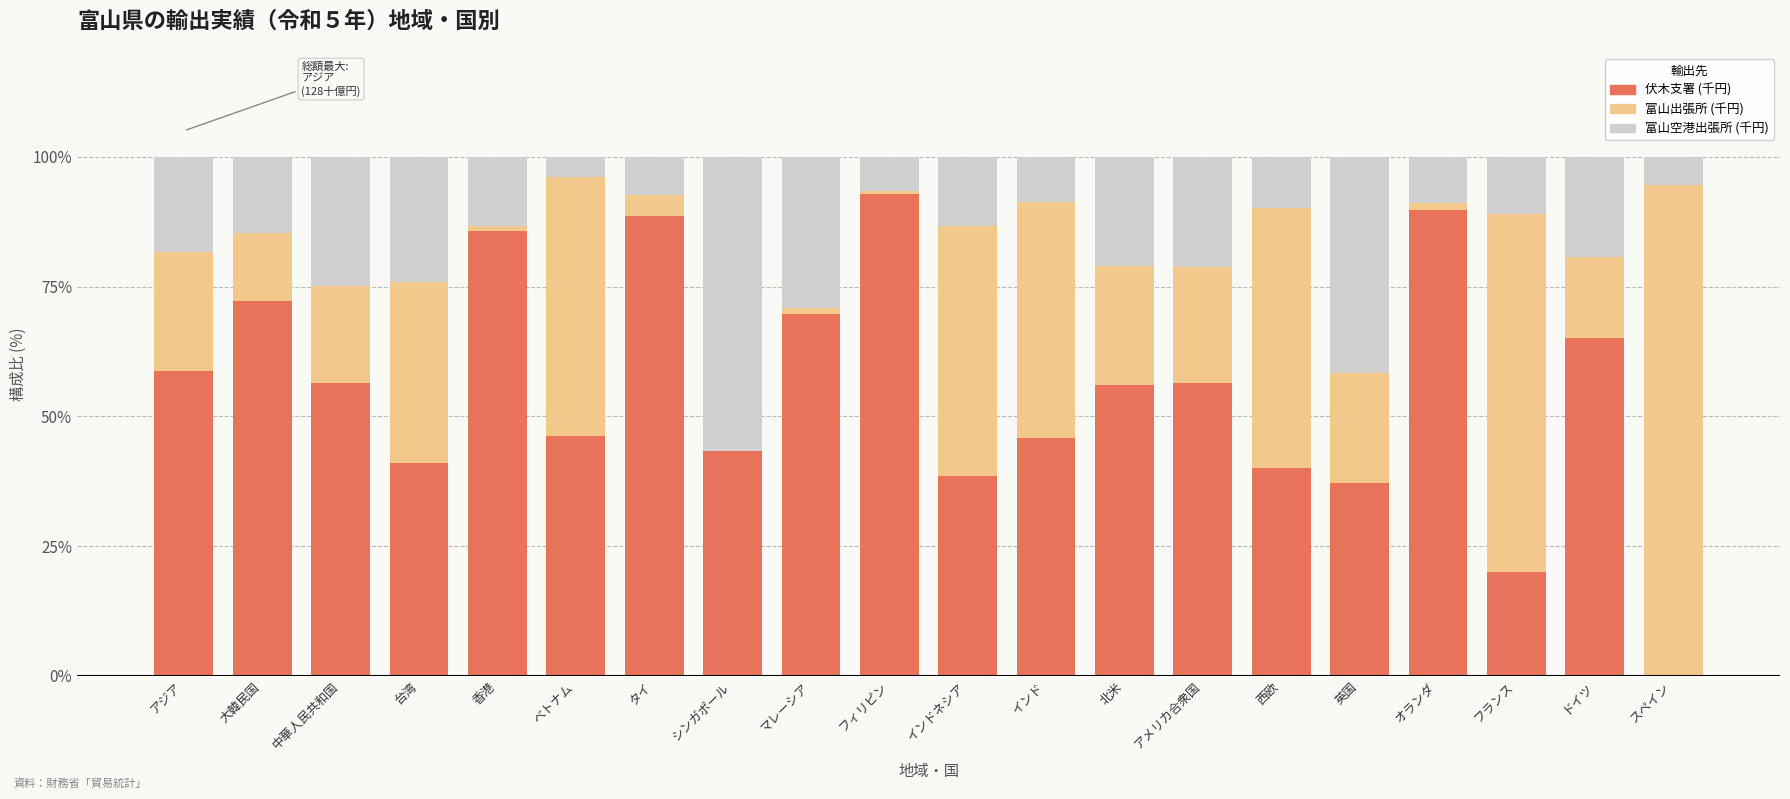

Is it true that 伏木支署 (千円) equals 132.8 at 香港?

False